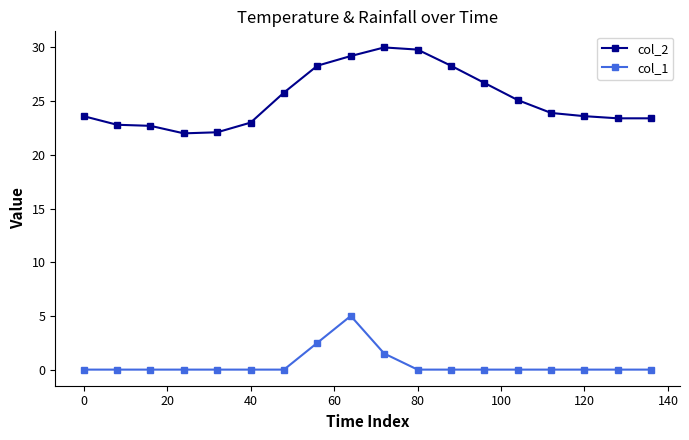

Which series has the widest spread of values?

col_2